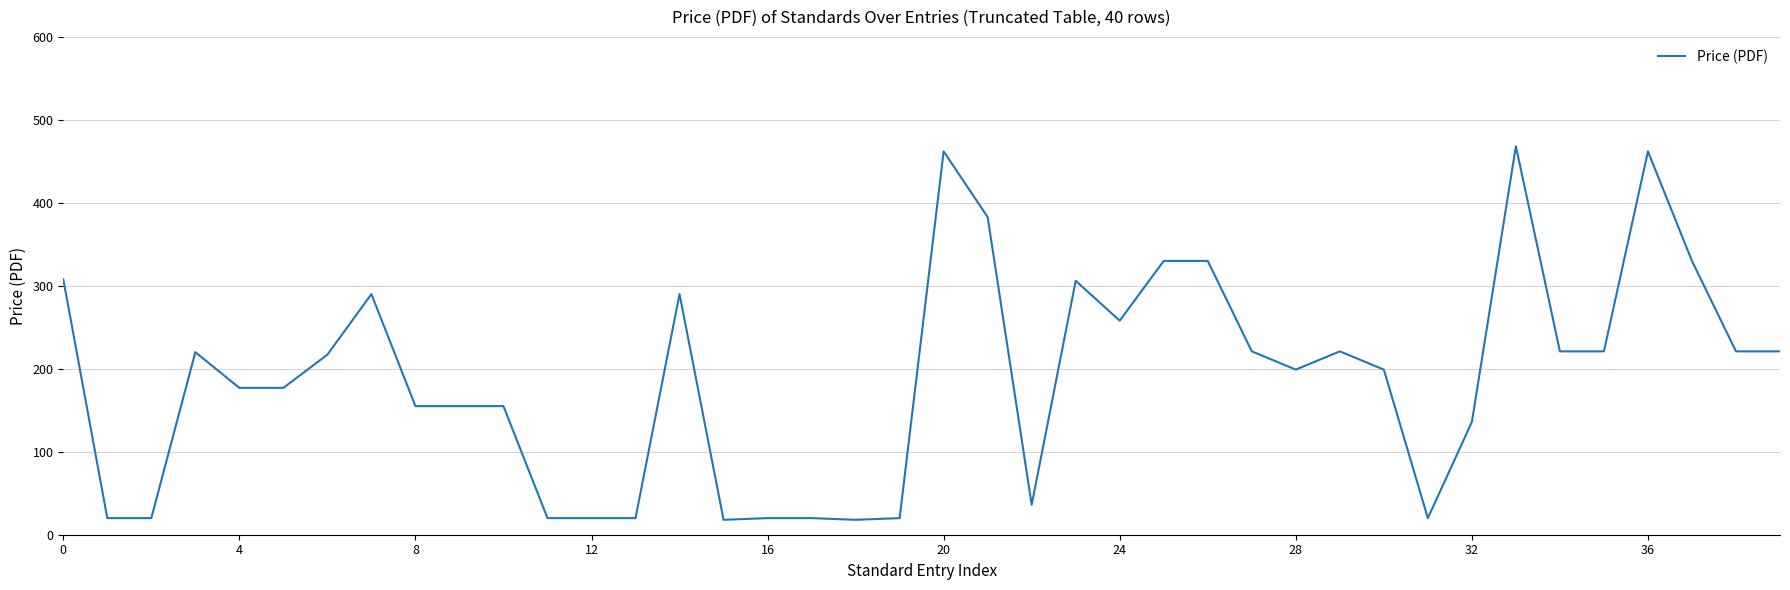

What is the minimum value shown in the chart?

18.0